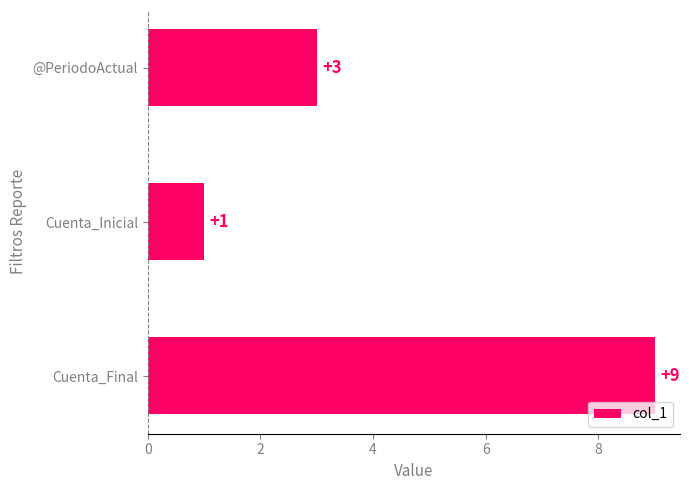

List the labels in order of value, largest first.

Cuenta_Final, @PeriodoActual, Cuenta_Inicial